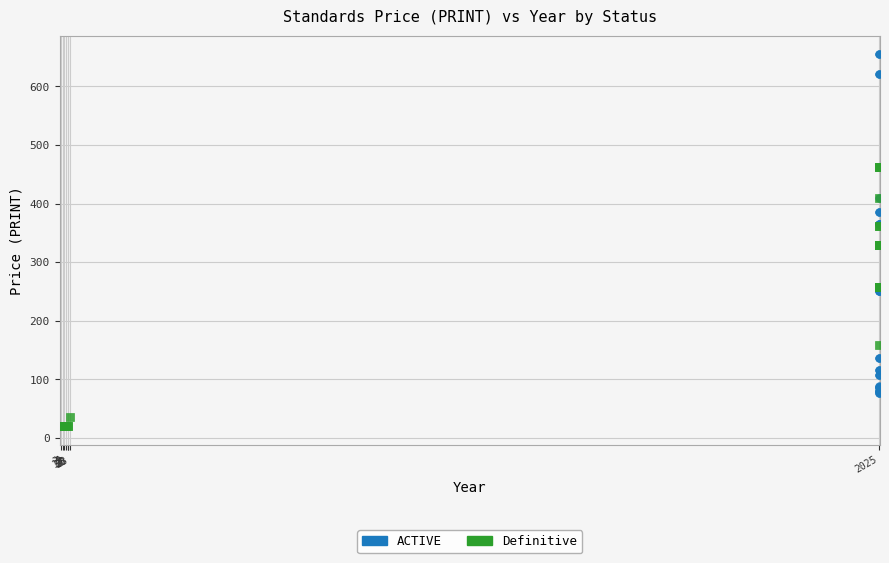

What are all the series names shown in the legend?

ACTIVE, Definitive